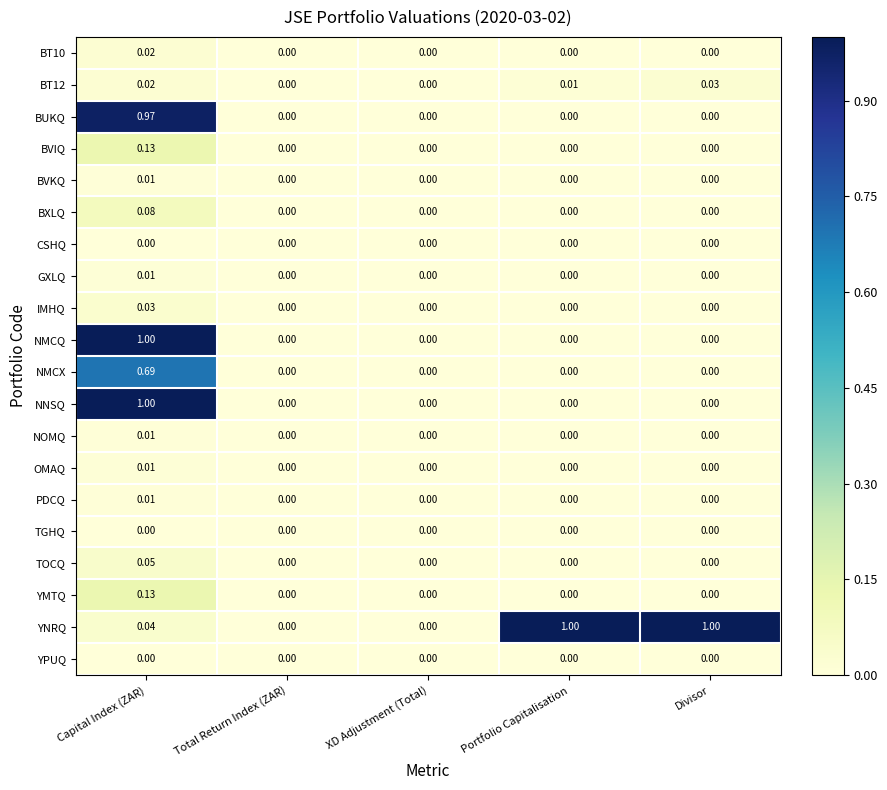

How many positive values does the BVIQ series have?

1